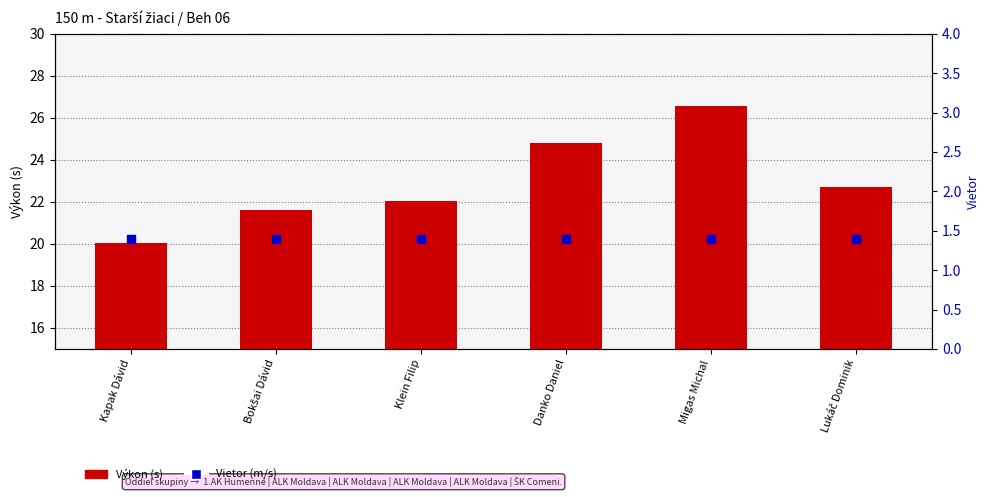

At which category is the sum across all series the highest?

Migas Michal